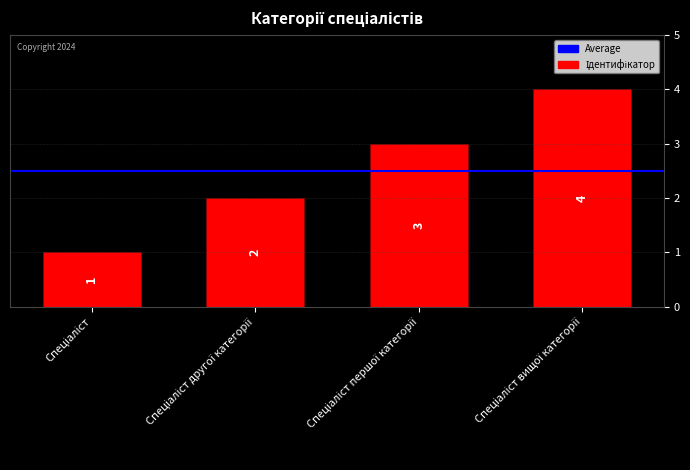

Count the values in the range 2 to 4.

3